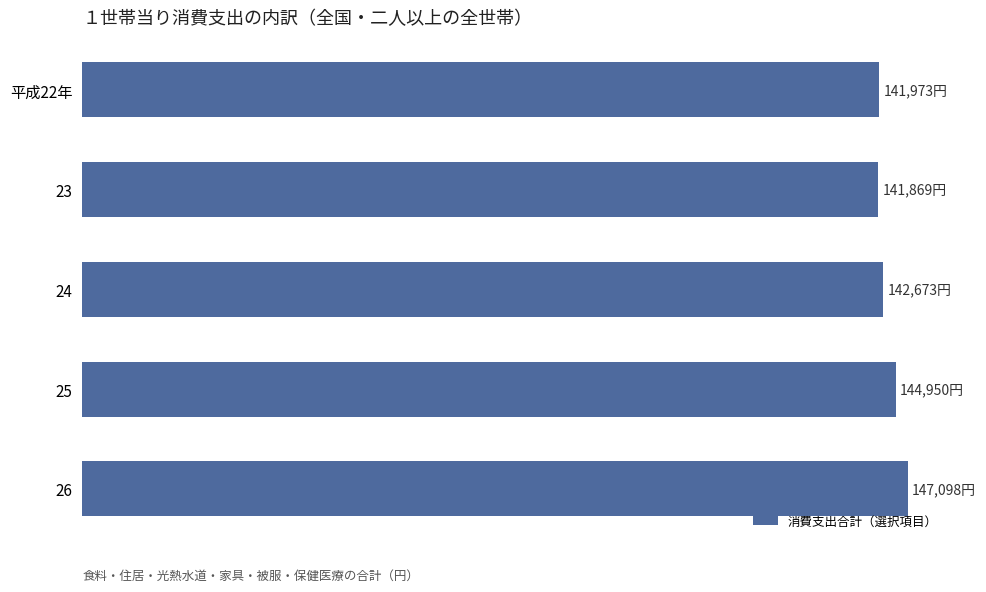

Count the number of data series in this chart.

1